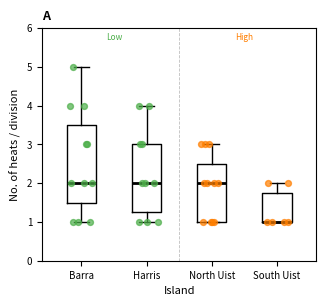

Where is the lower edge of the box for South Uist on the y-axis? The values are not printed on the chart, so give them approximately, as read against the axis.

1.0